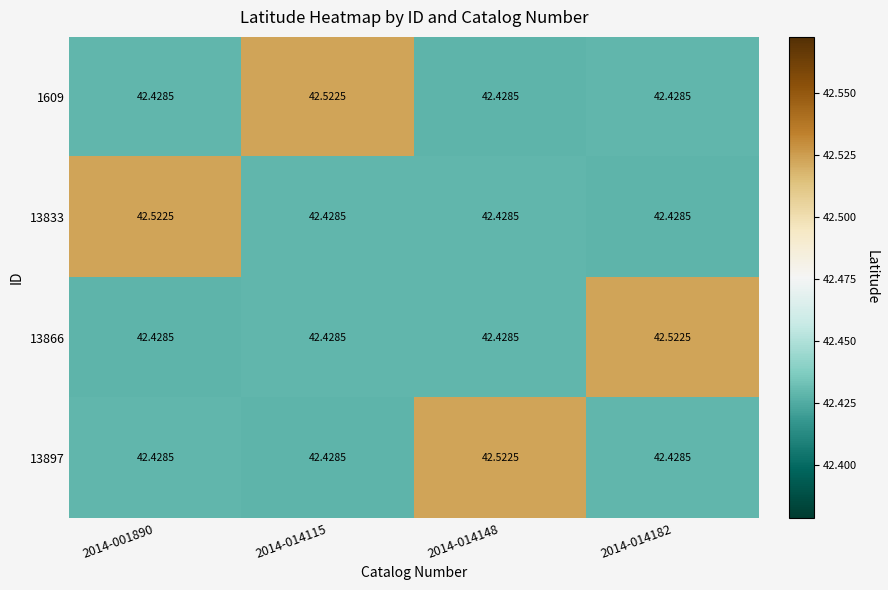

Is the value of 13897 at 2014-014182 greater than the value of 13866 at 2014-014182?

No